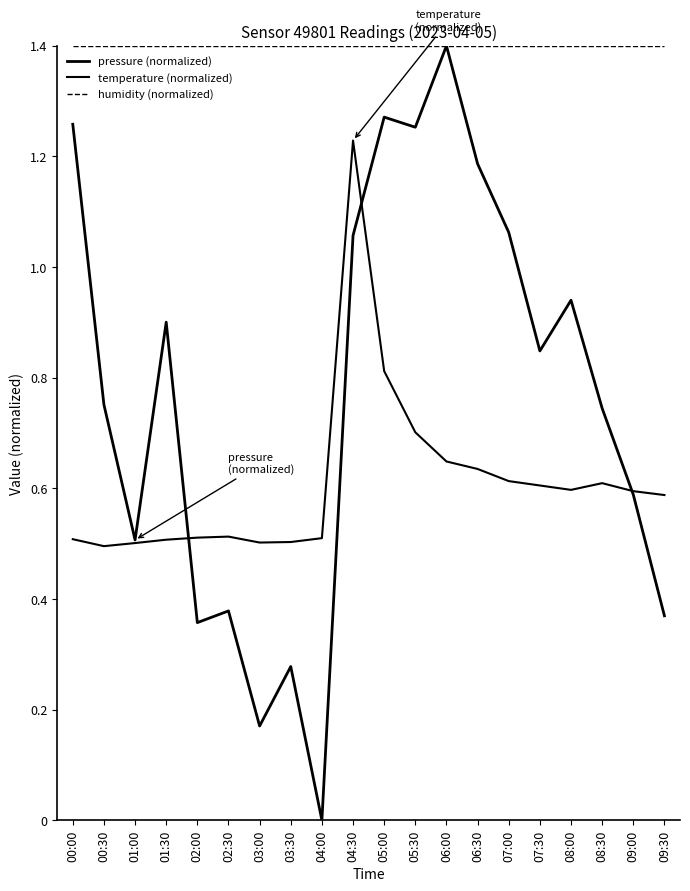

Is it true that pressure (normalized) equals 0.5 at 01:00?

True